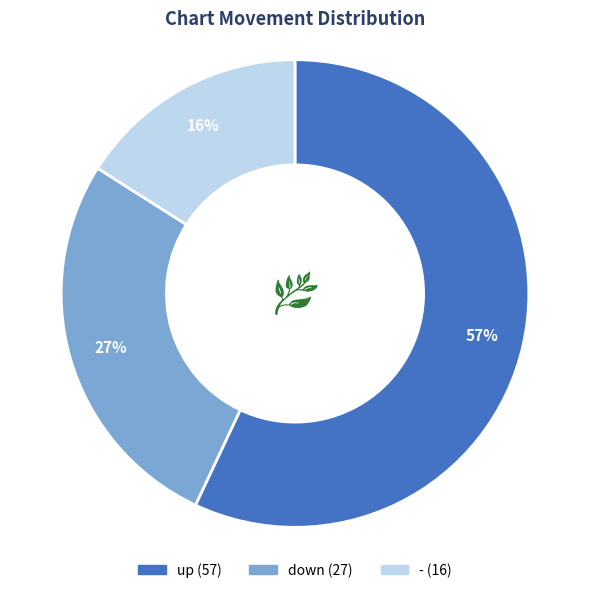

Is down the majority of the pie?

No